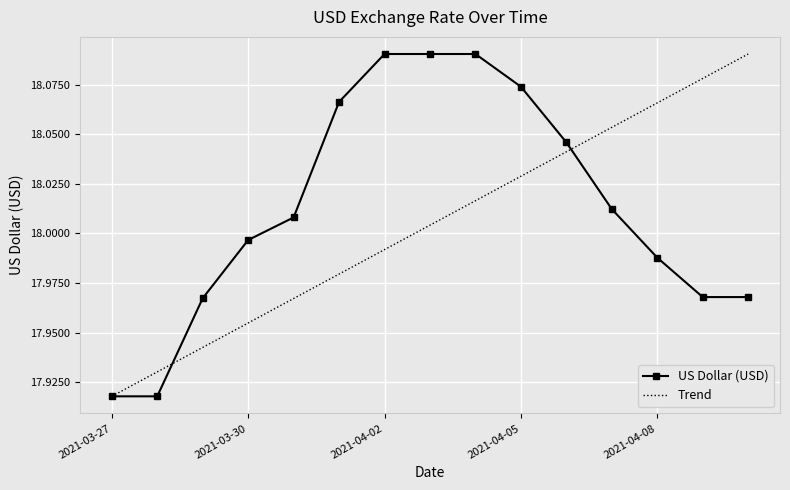

What position from the right is 2021-04-05?

6